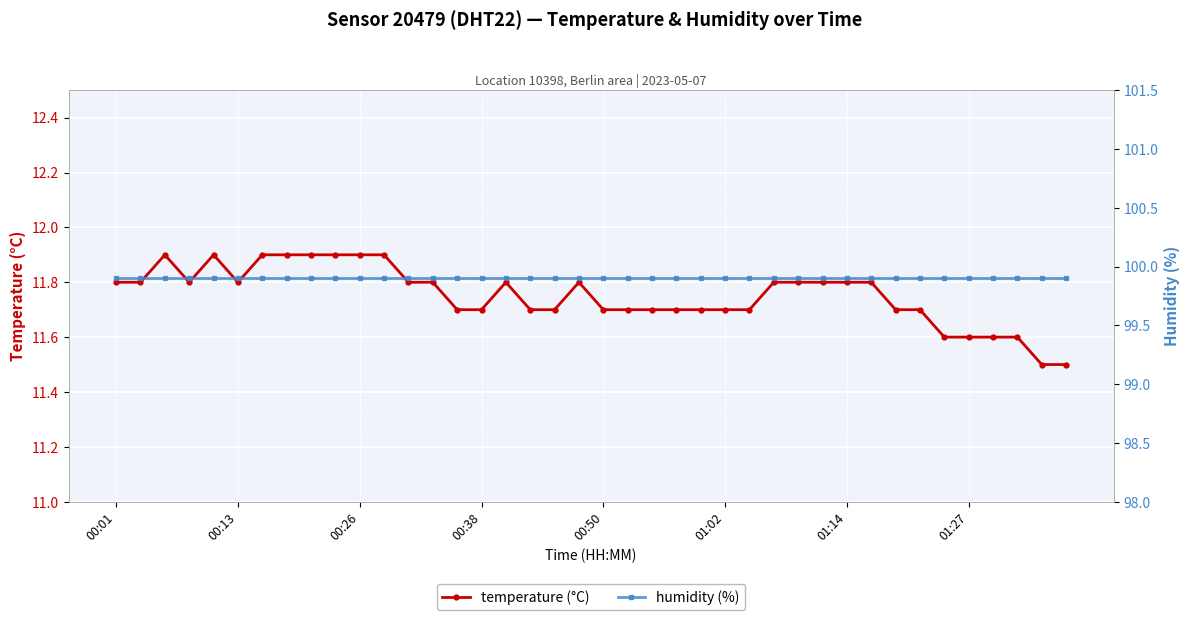

True or false: temperature (°C) and humidity (%) cross at least once.

False